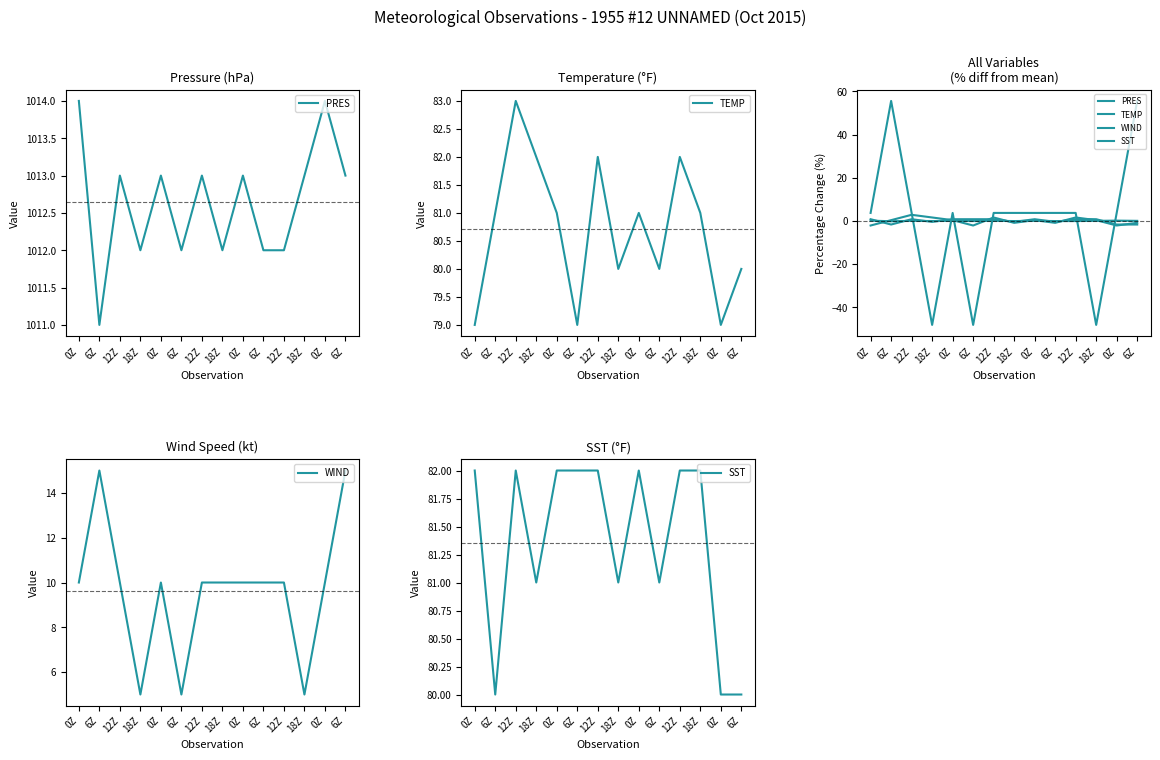

How many lines are shown in the chart?

4